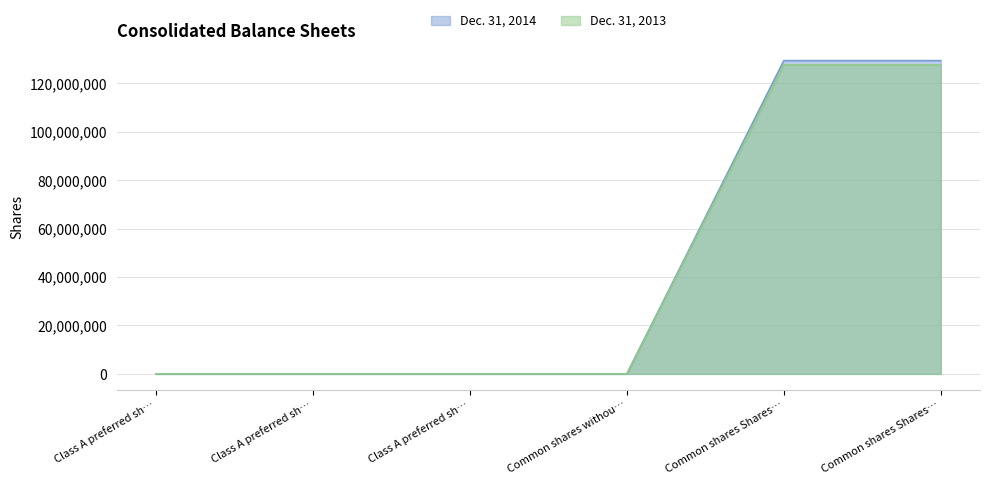

How many data points in Dec. 31, 2014 are above 0?

2